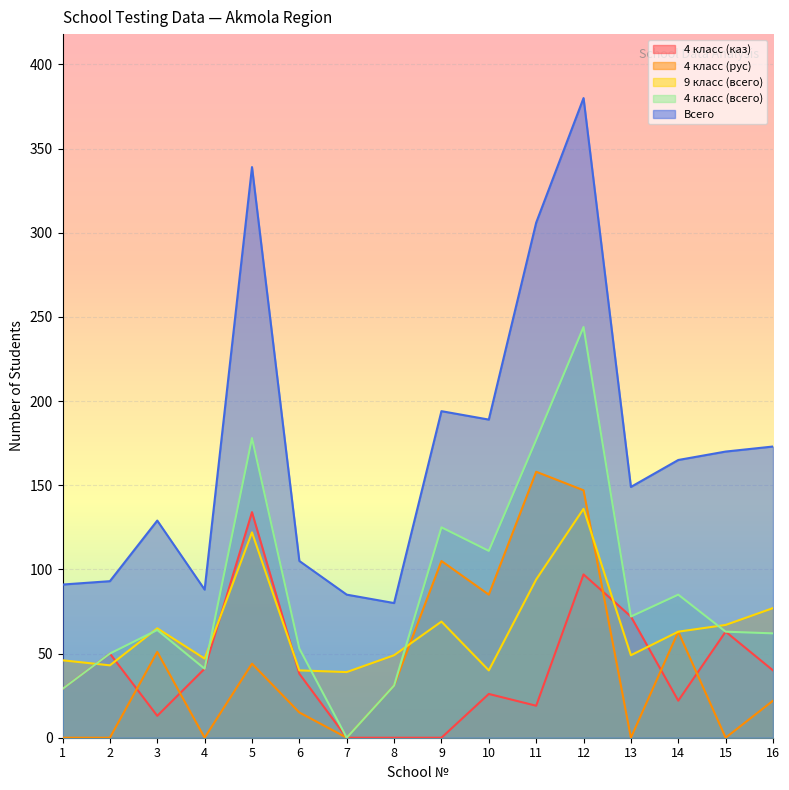

What are all the series names shown in the legend?

4 класс (каз), 4 класс (рус), 9 класс (всего), 4 класс (всего), Всего